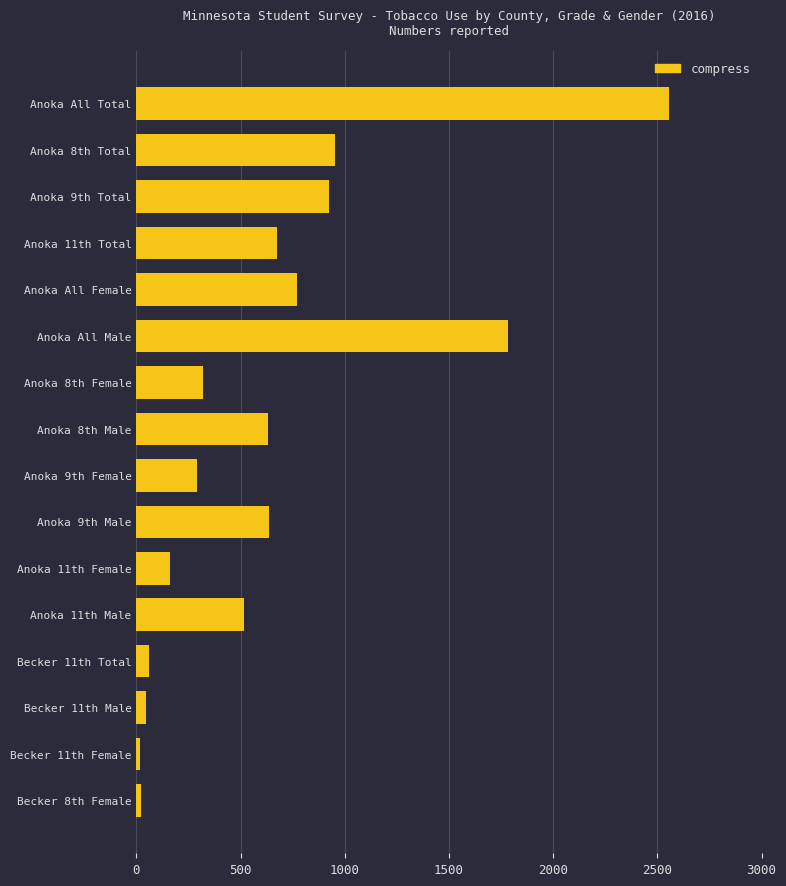

Is it true that the value at Anoka 11th Male is 288?

False